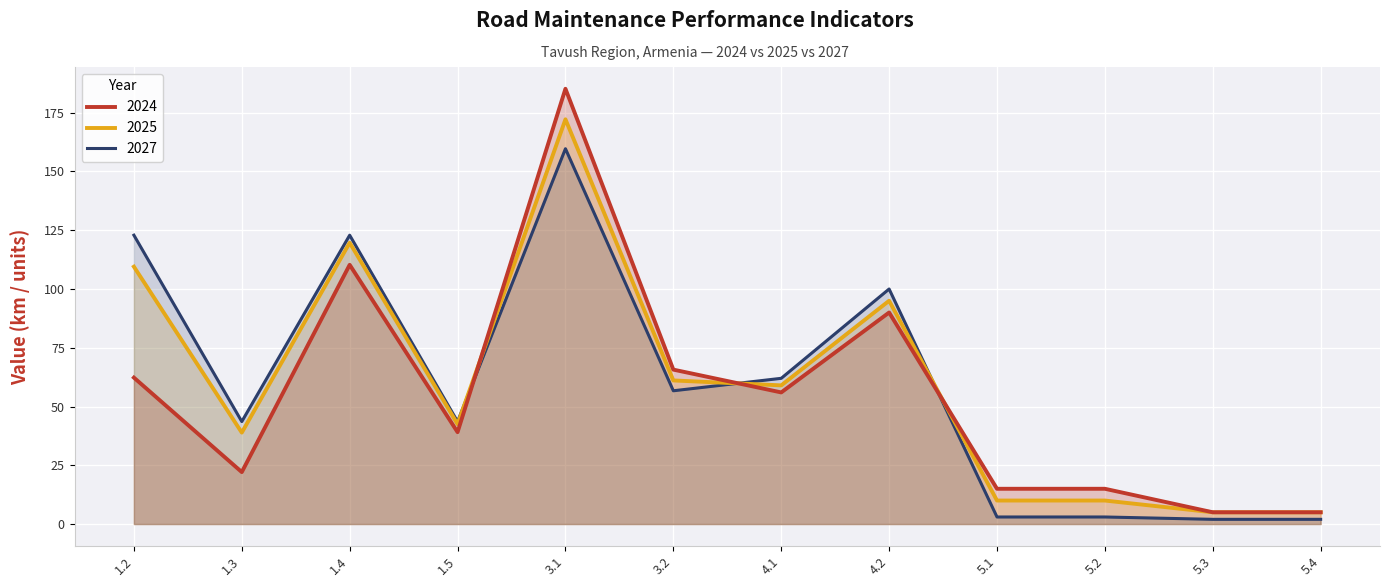

What is the difference between the maximum and minimum values in the 2025 series?

167.2